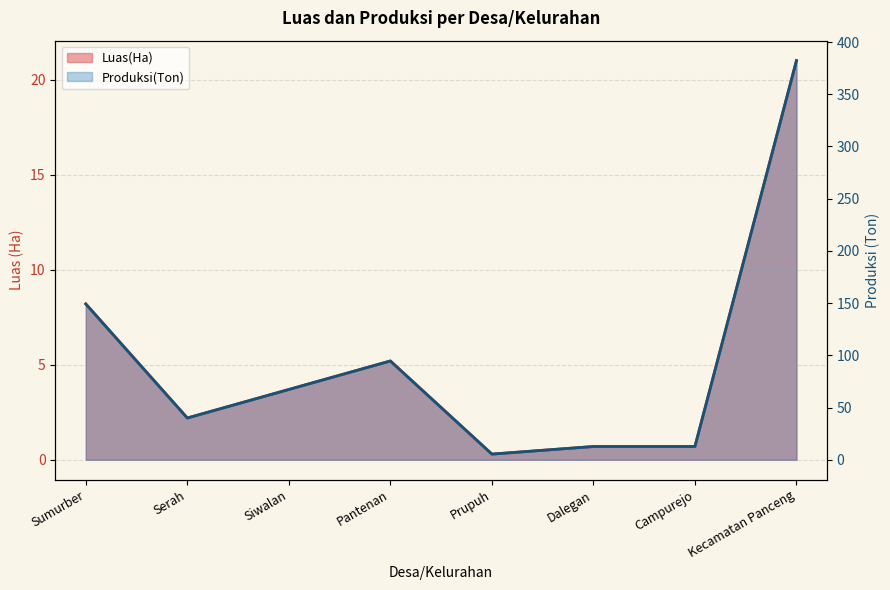

The Luas(Ha) series shows 0.1 at Prupuh. True or false?

False